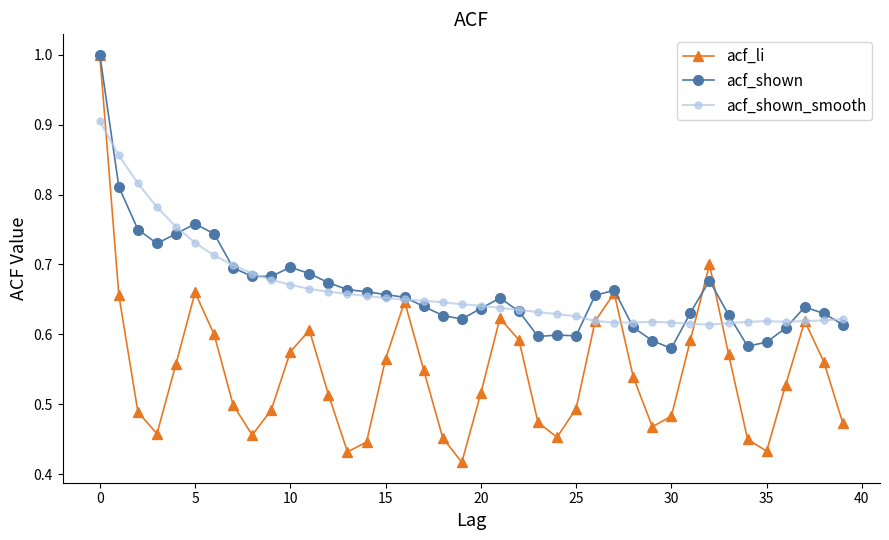

True or false: acf_li has more than 2 points higher than both neighbors.

True